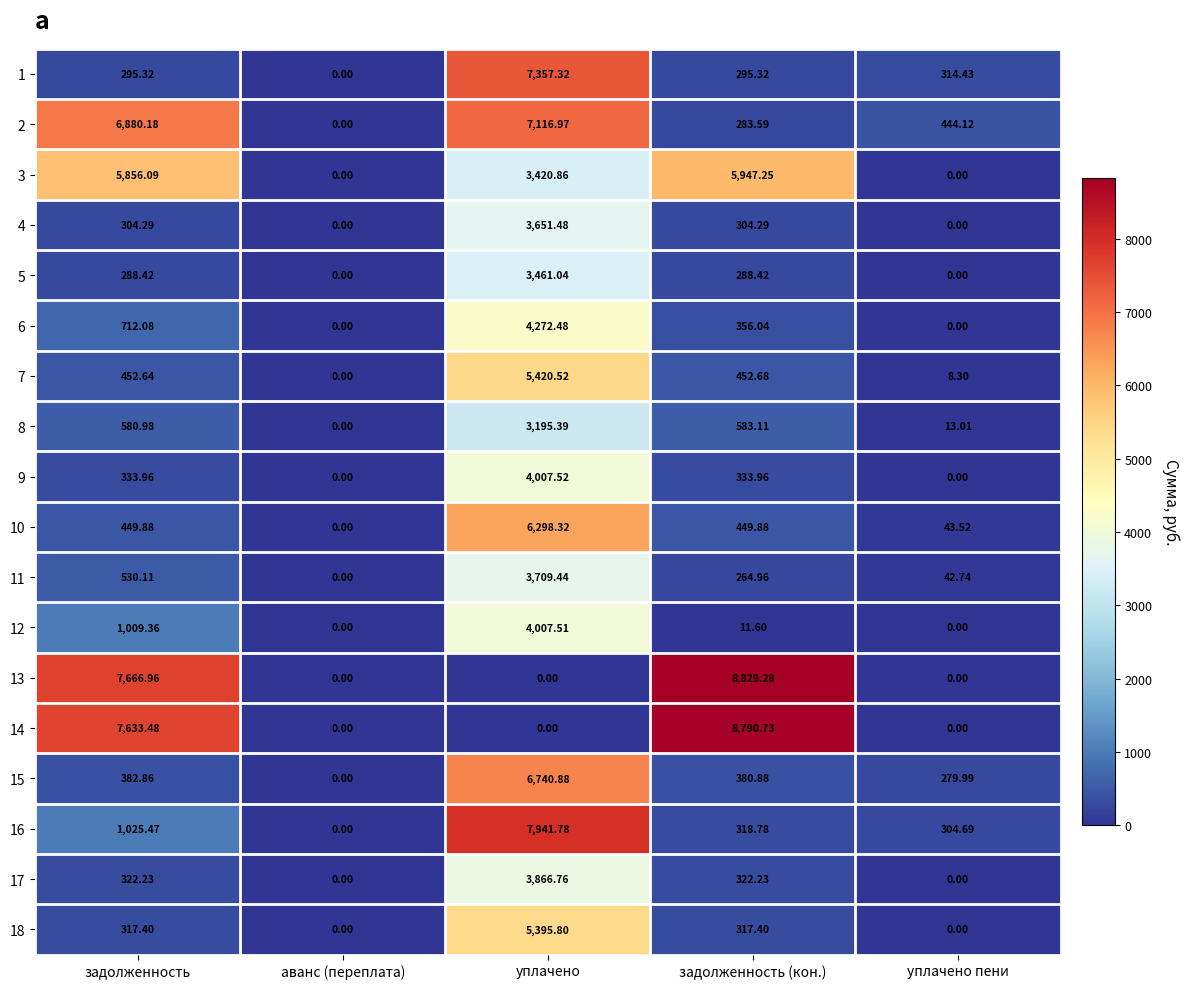

At which label is 11 closest to 1854?

задолженность